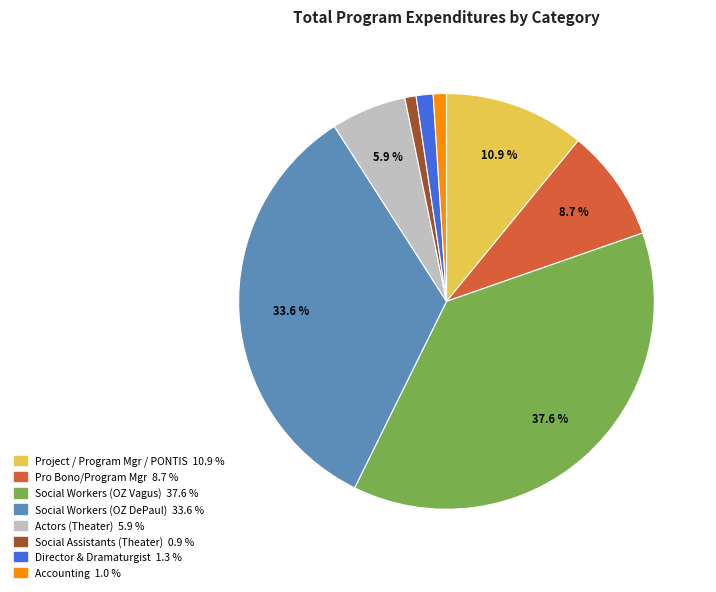

Does any single category account for the majority?

No